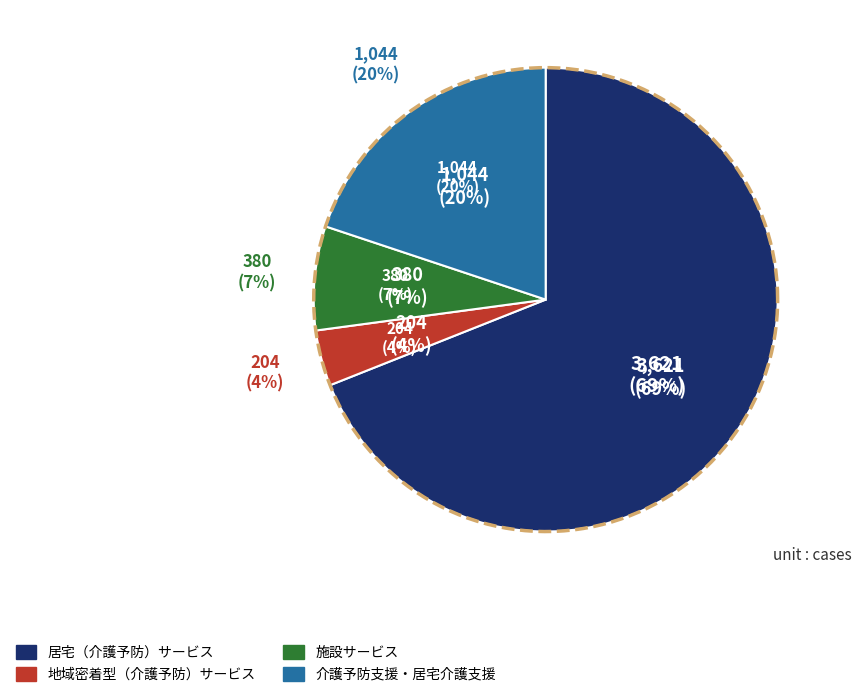

To the nearest percent, what is the difference between the largest and smallest slice percentages?

65%